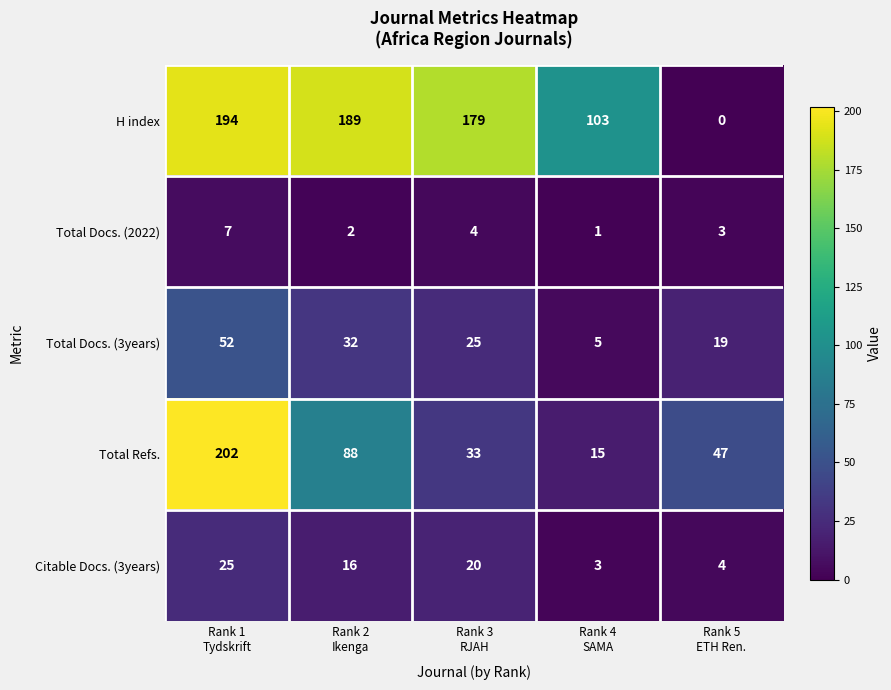

What is the difference between the second highest and minimum values in the Total Docs. (3years) series?

27